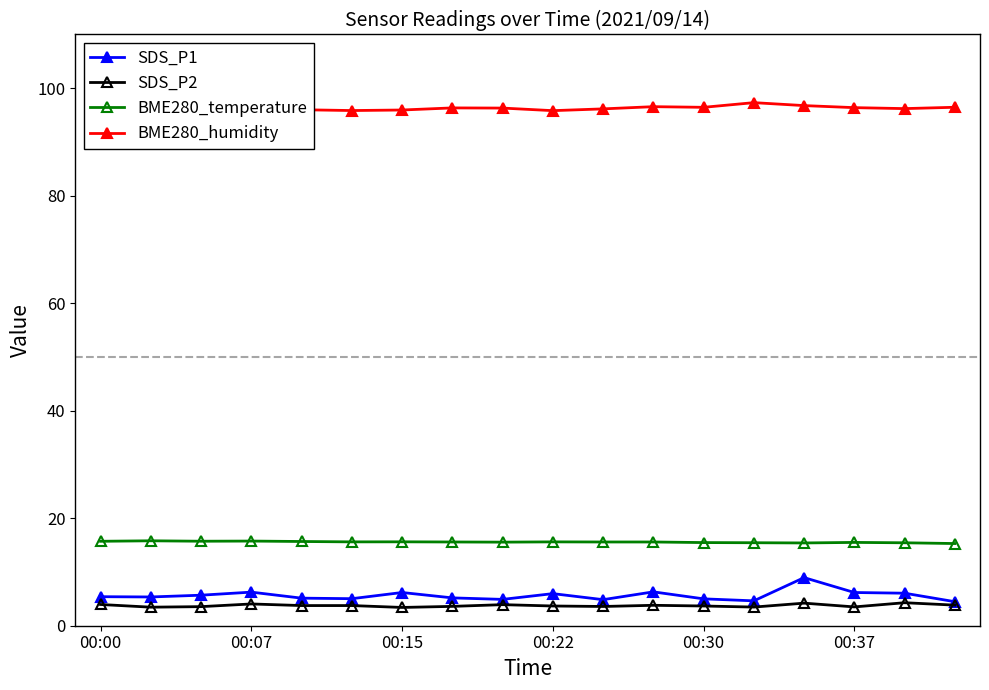

True or false: SDS_P1 and BME280_humidity cross at least once.

False